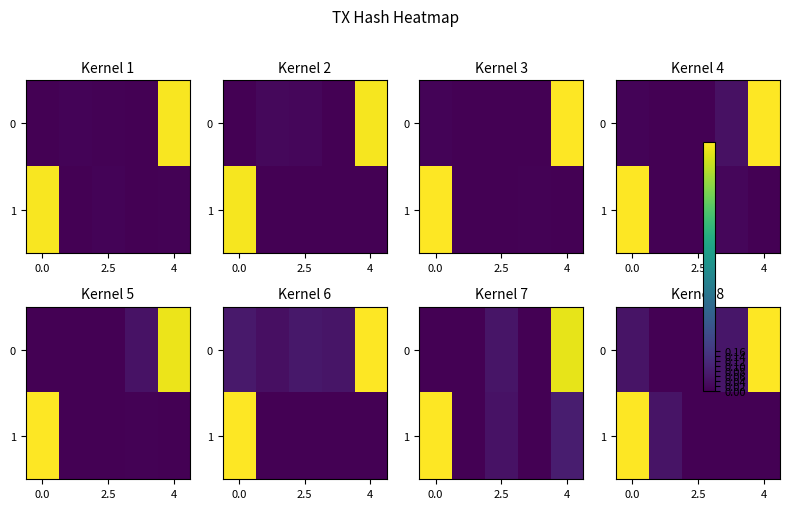

Count the number of categories in the chart.

5